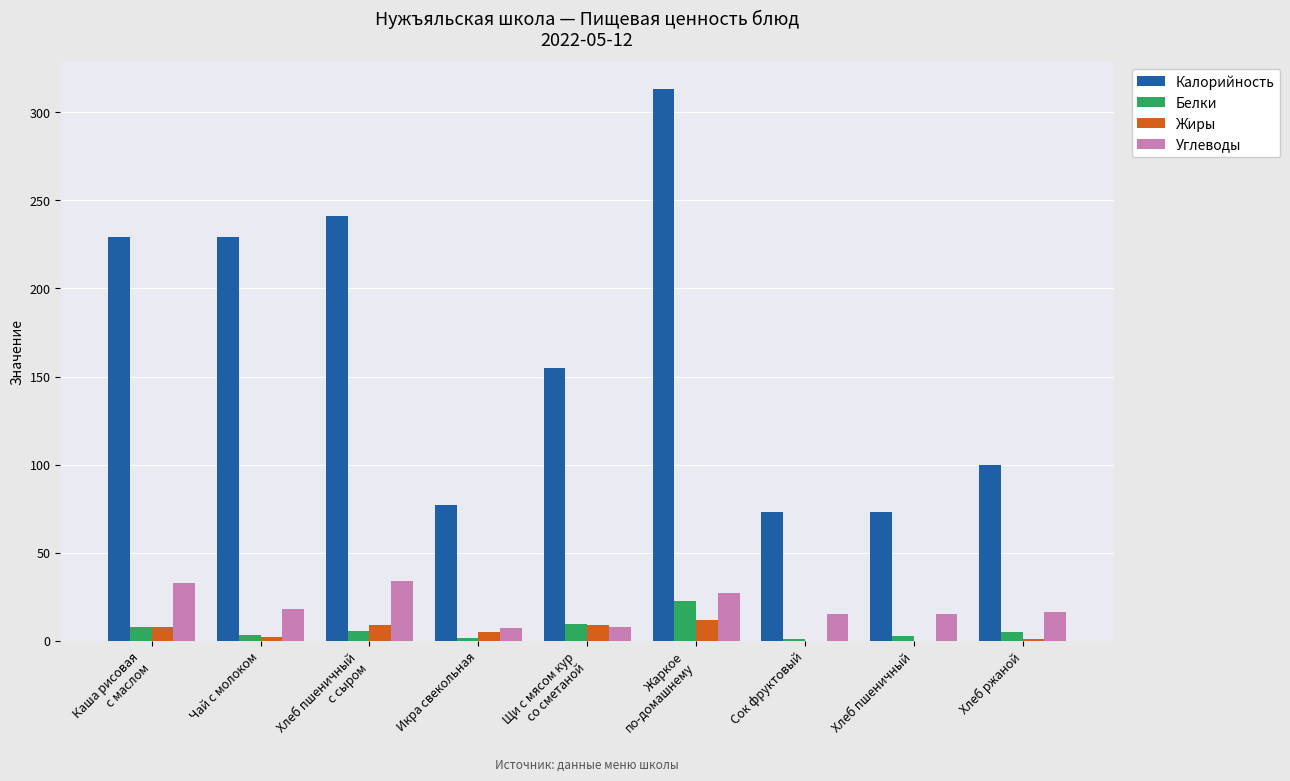

What is the total value across all series at Каша рисовая
с маслом?

277.6